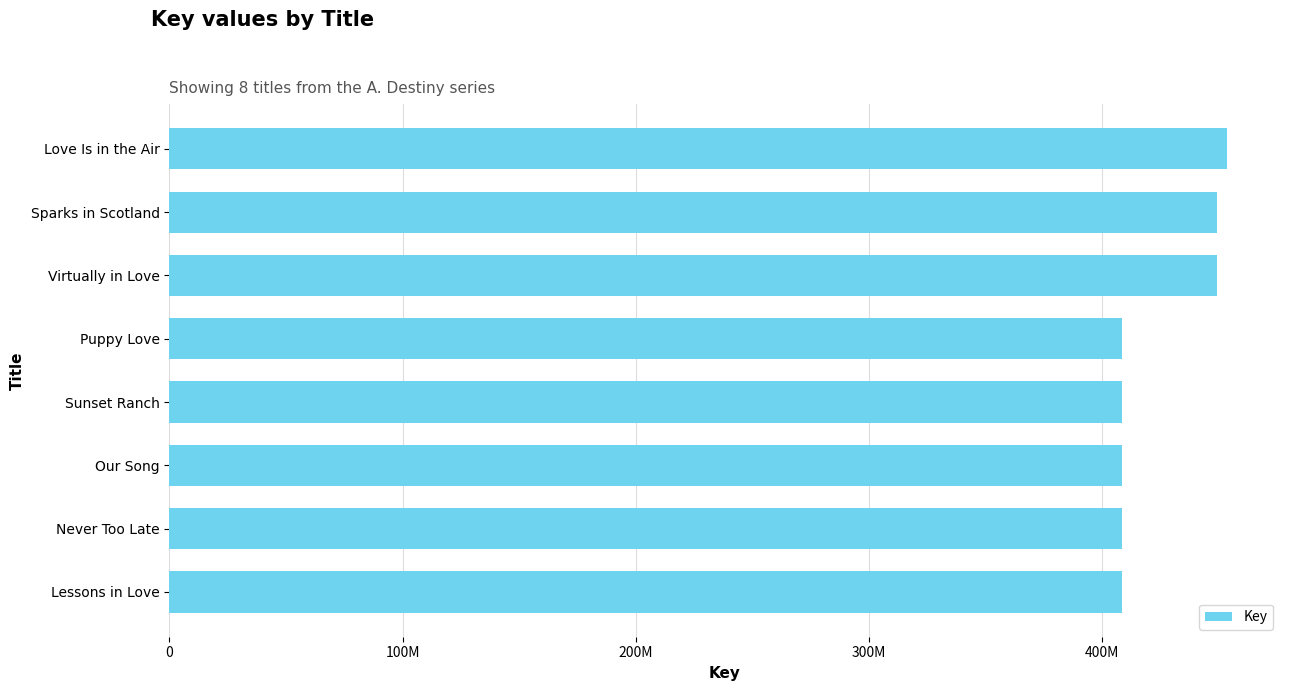

What is the average value?

424483735